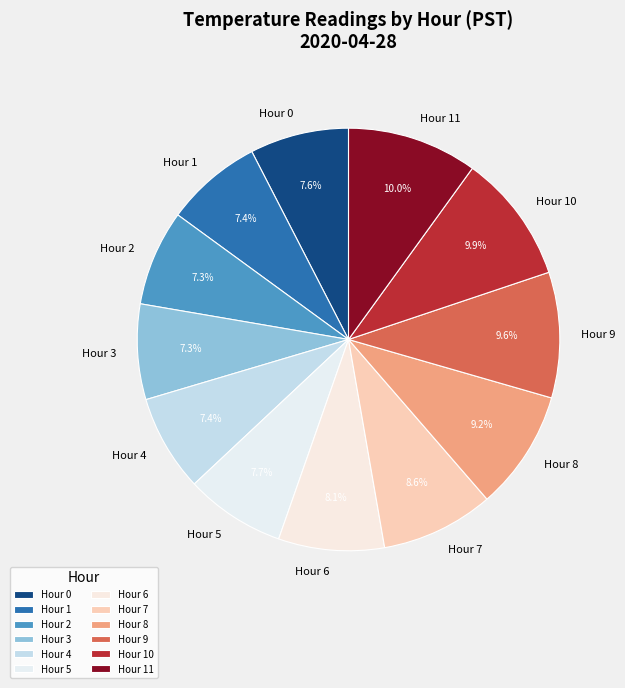

Is it true that Hour 3 is 1% of the pie?

False